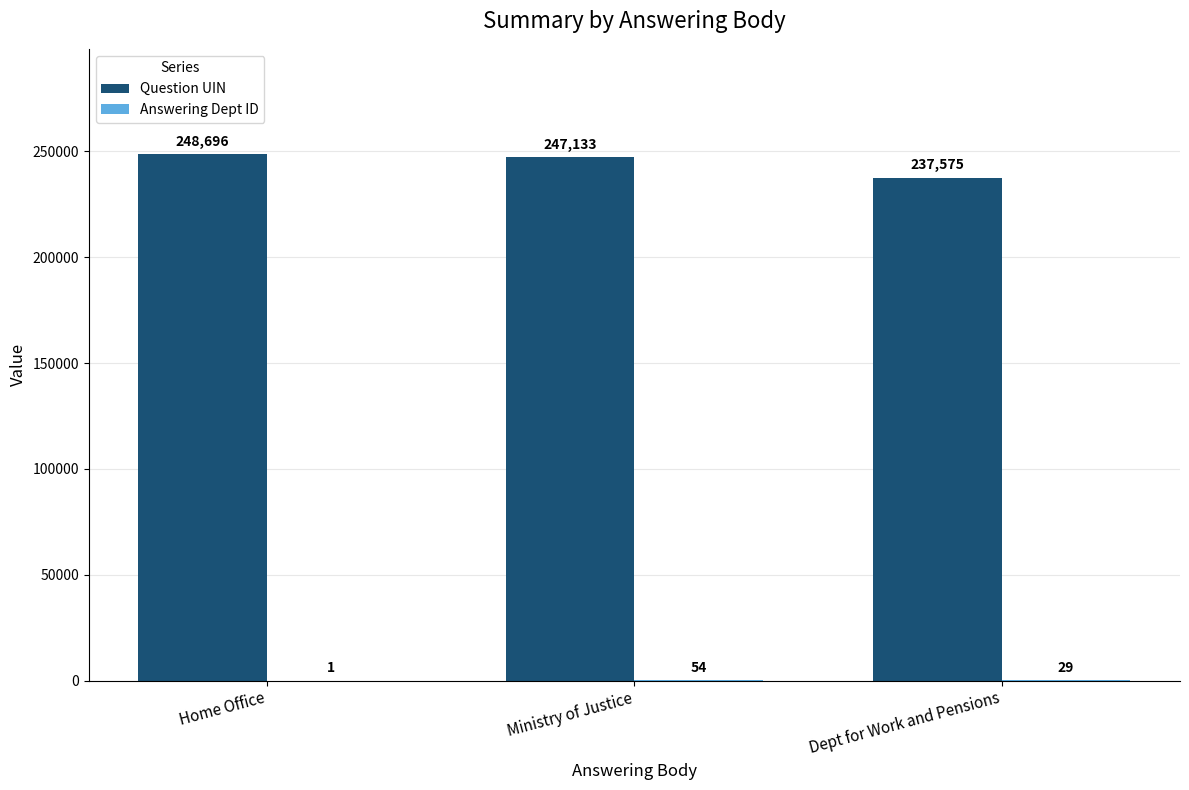

What is the sum of all Question UIN values?

733404